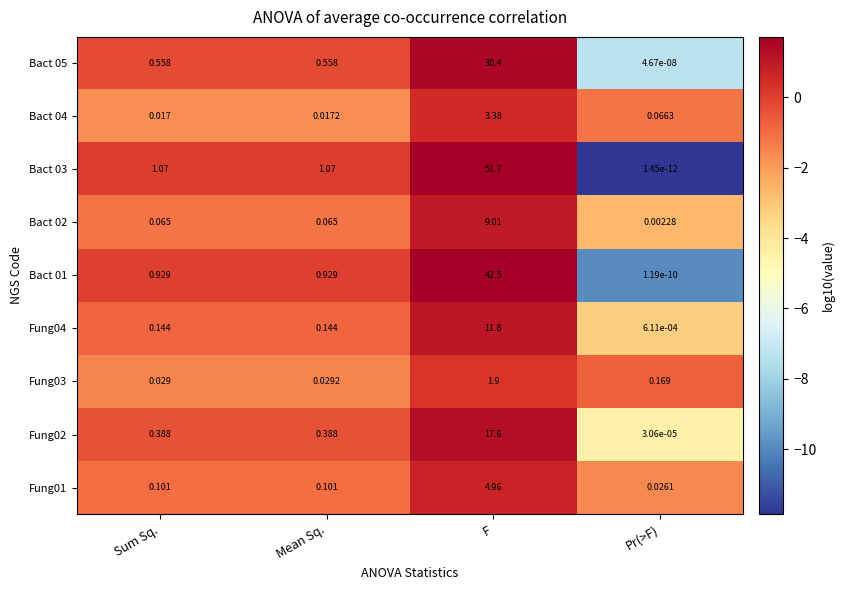

Which category has the highest value in the Fung02 series?

F